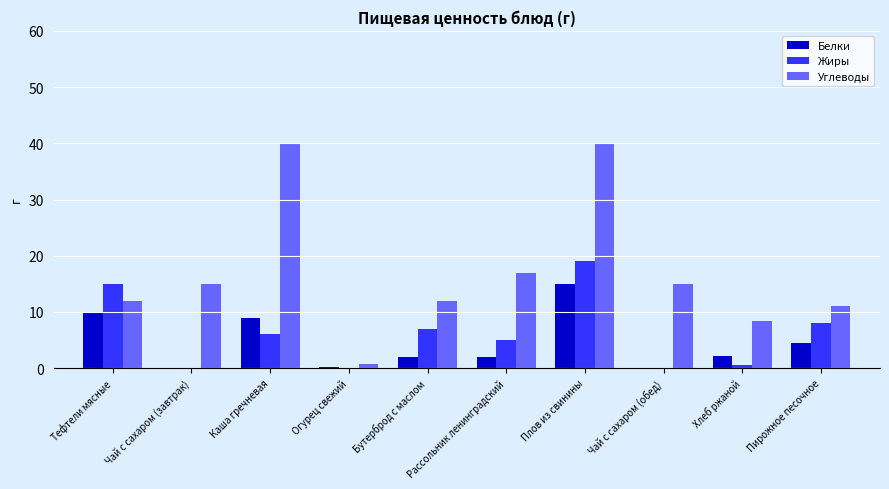

What value does the Белки series have at Плов из свинины?

15.0